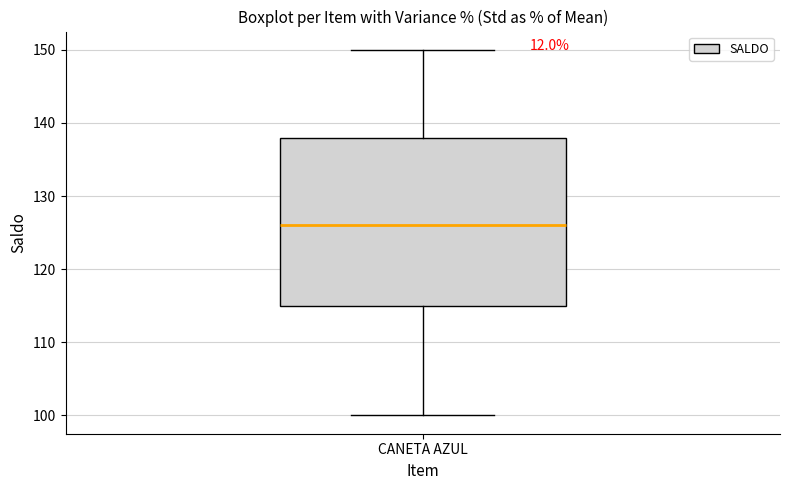

Read this box plot against the y-axis: the position of the median line, the range covered by the box, and the ends of both whiskers. The values are not printed on the chart, so give them approximately, as read against the axis.

median 126, box 115 to 138, whiskers 100 to 150